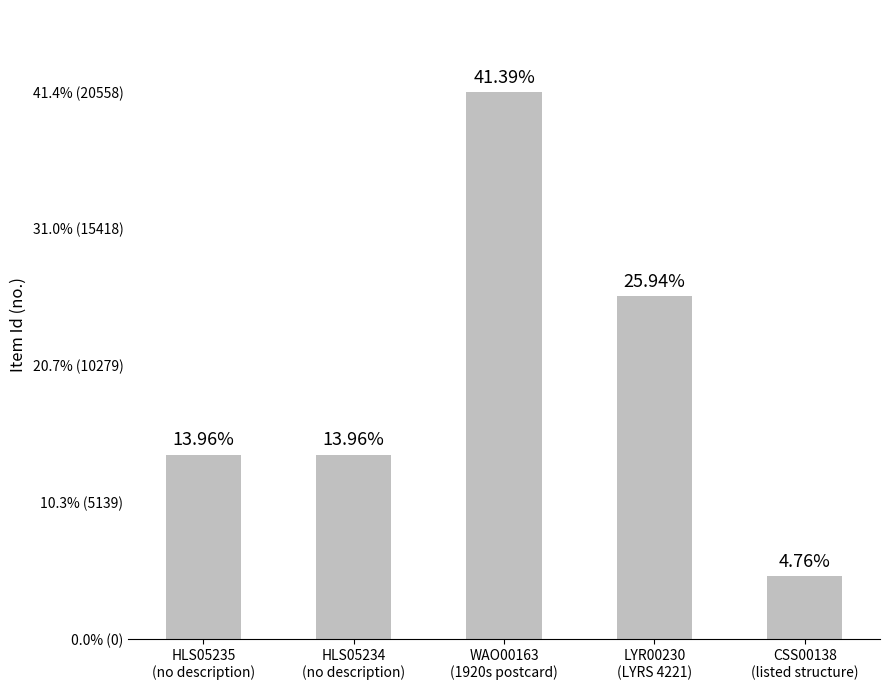

Are the bars grouped side by side (vs. stacked)?

No